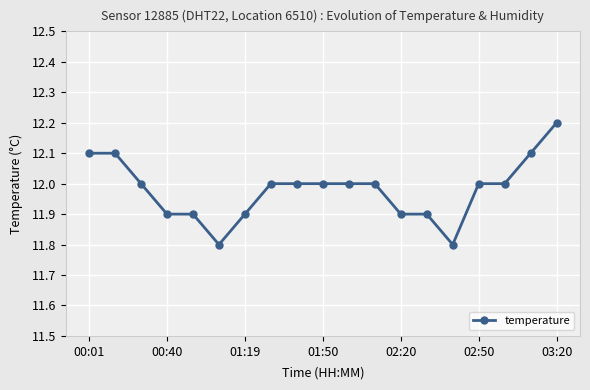

What is the value of the 19th point from the left?

12.2